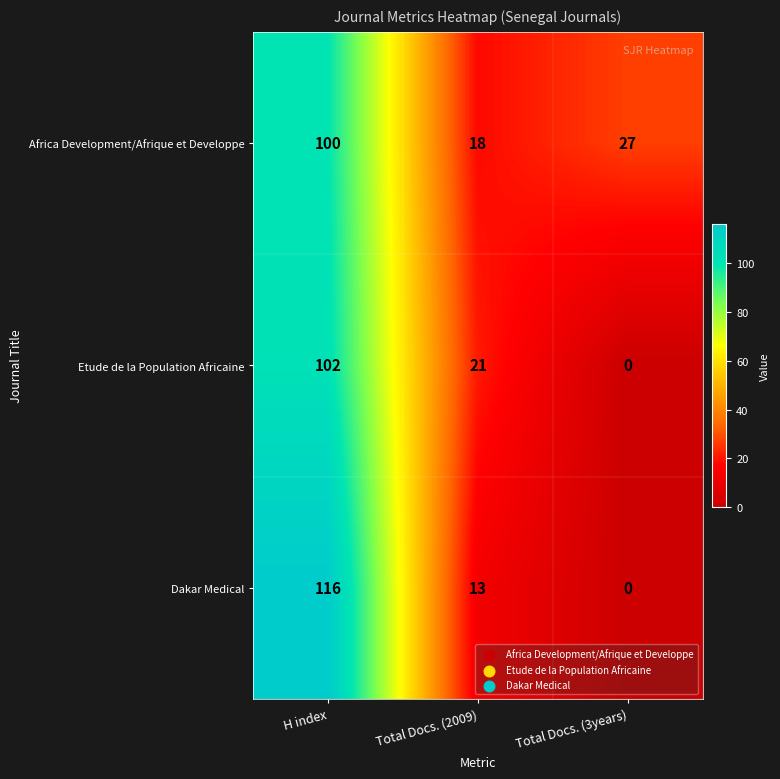

How many Etude de la Population Africaine values are between 0 and 102?

3